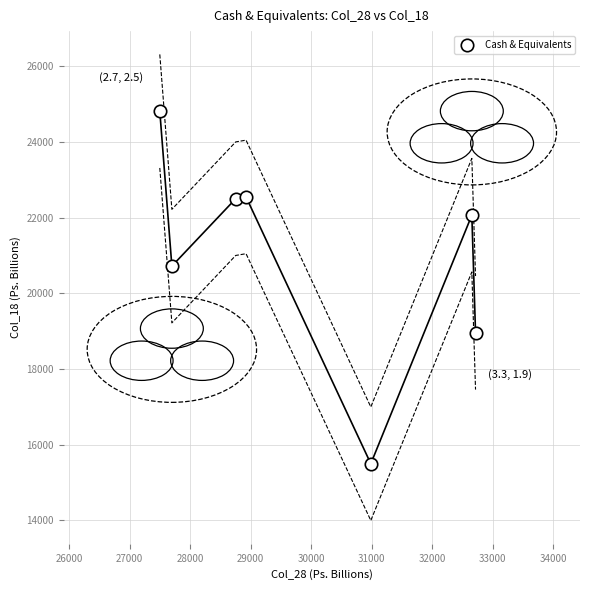

What Y value in the scatter plot is closest to 20151?

20715.6